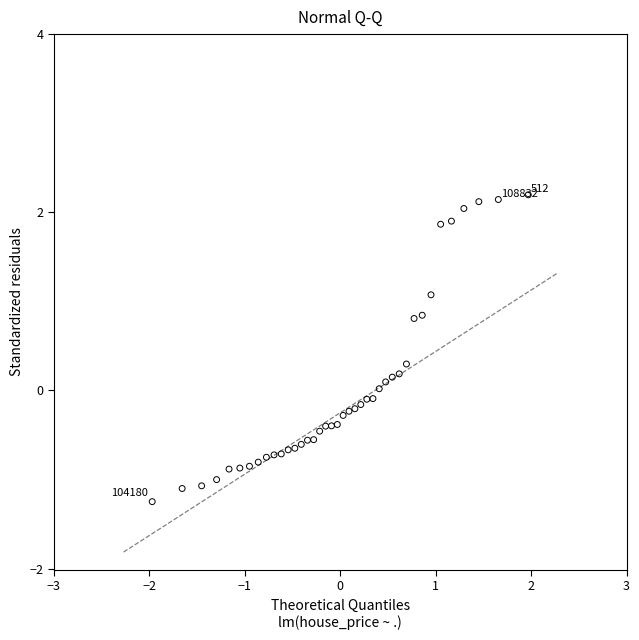

What is the range of X values (max minus min)?

3.9